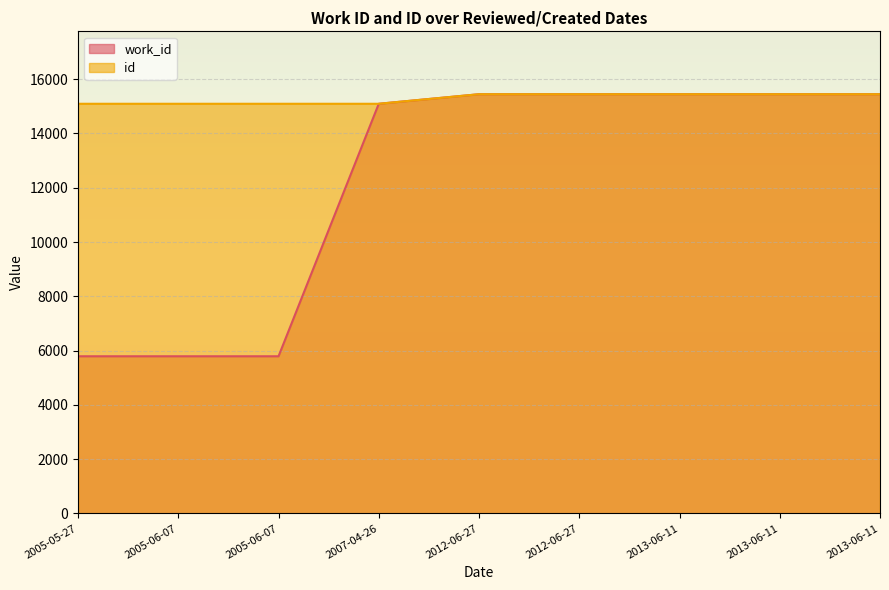

Rank the series by their average value, from lowest to highest.

work_id, id